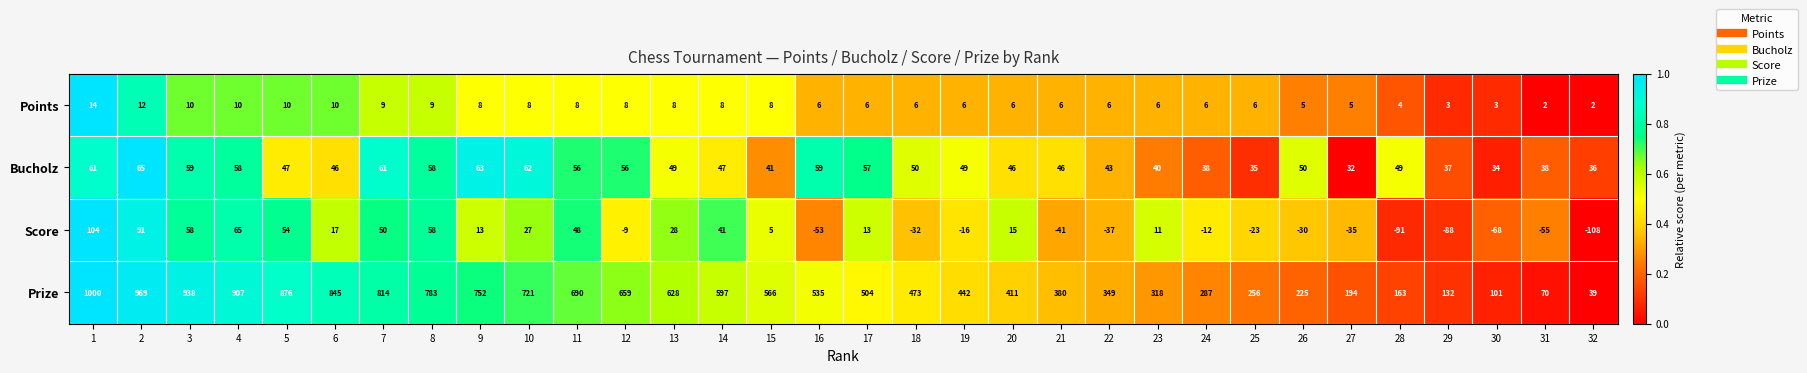

The Prize series shows 97 at 26. True or false?

False